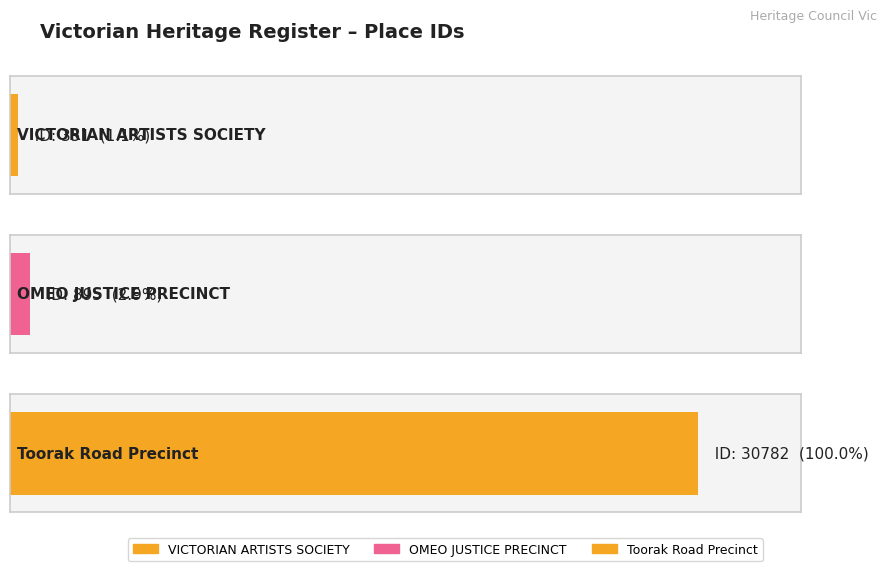

Rank the categories by value from highest to lowest.

Toorak Road Precinct, OMEO JUSTICE PRECINCT, VICTORIAN ARTISTS SOCIETY